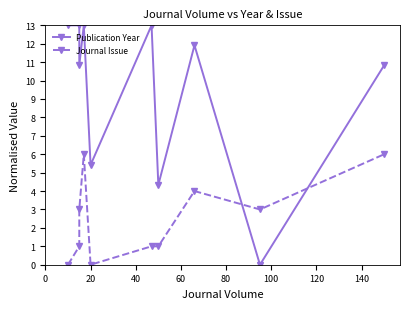

Which series has the largest range (max minus min)?

Publication Year